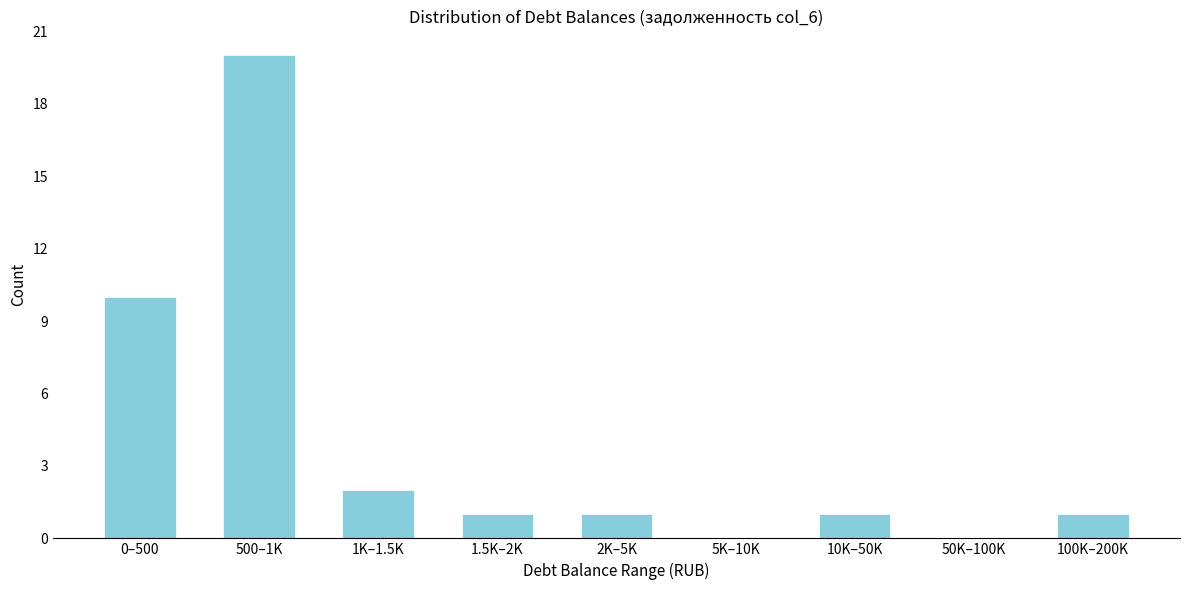

Reading left to right, extract all data points from this chart.

0–500=10	500–1K=20	1K–1.5K=2	1.5K–2K=1	2K–5K=1	5K–10K=0	10K–50K=1	50K–100K=0	100K–200K=1